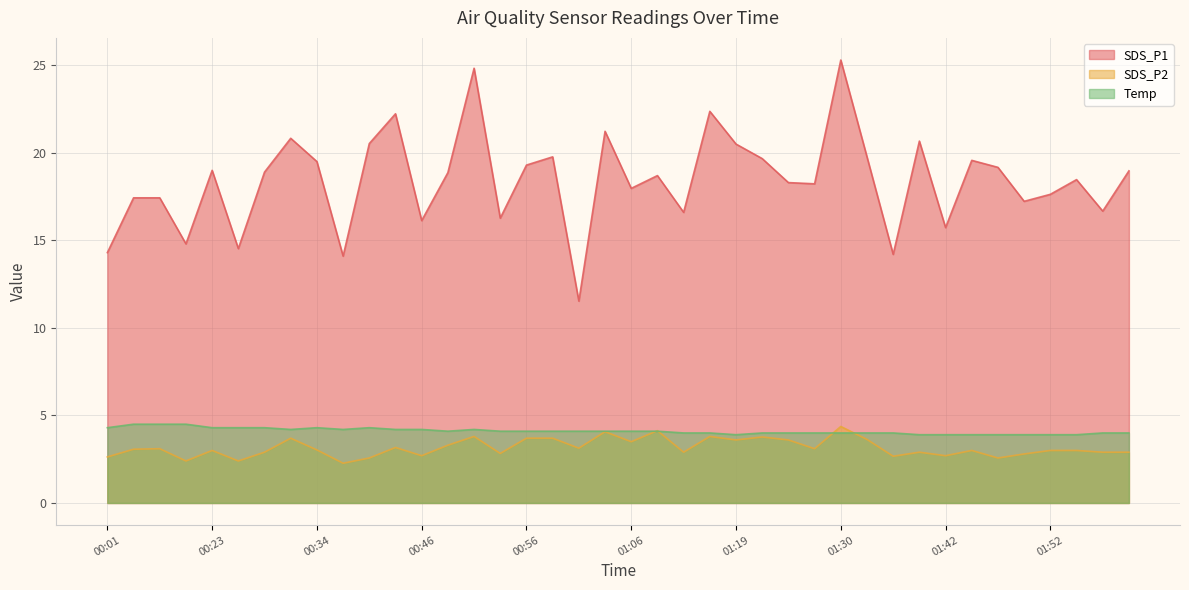

Rank the series at 01:52 from lowest to highest value.

SDS_P2, Temp, SDS_P1